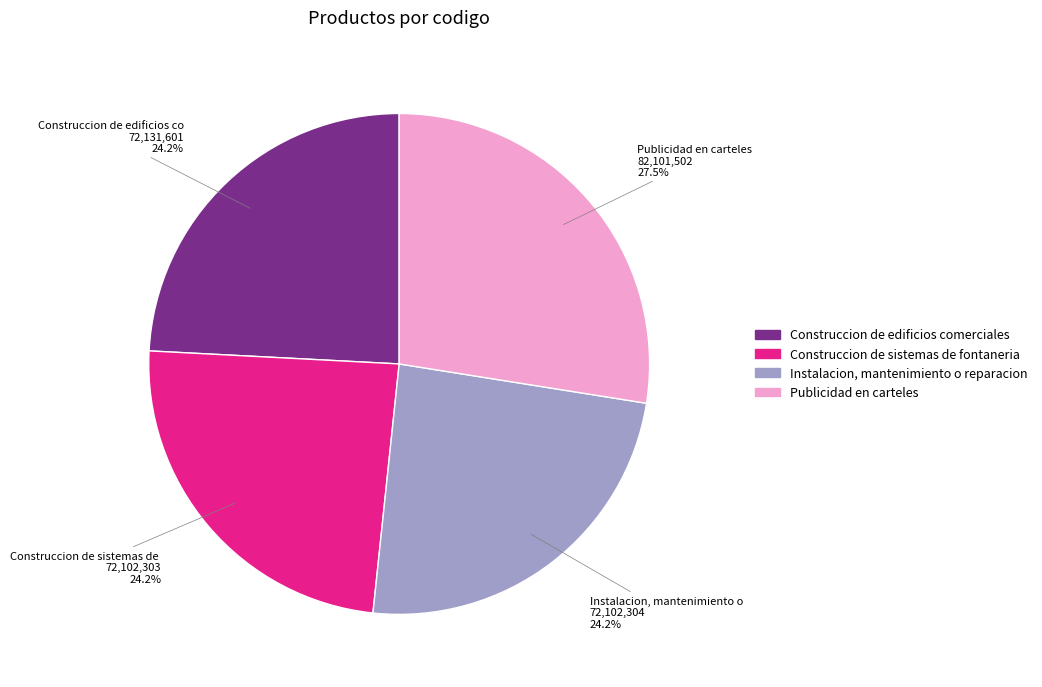

To the nearest percent, what is the difference between the largest and smallest slice percentages?

3%